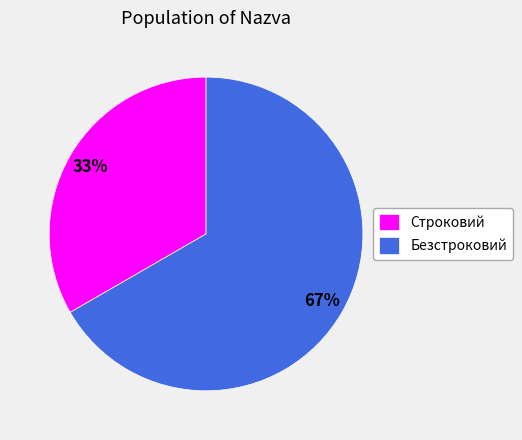

To the nearest percent, what is the combined percentage of Безстроковий and Строковий?

100%